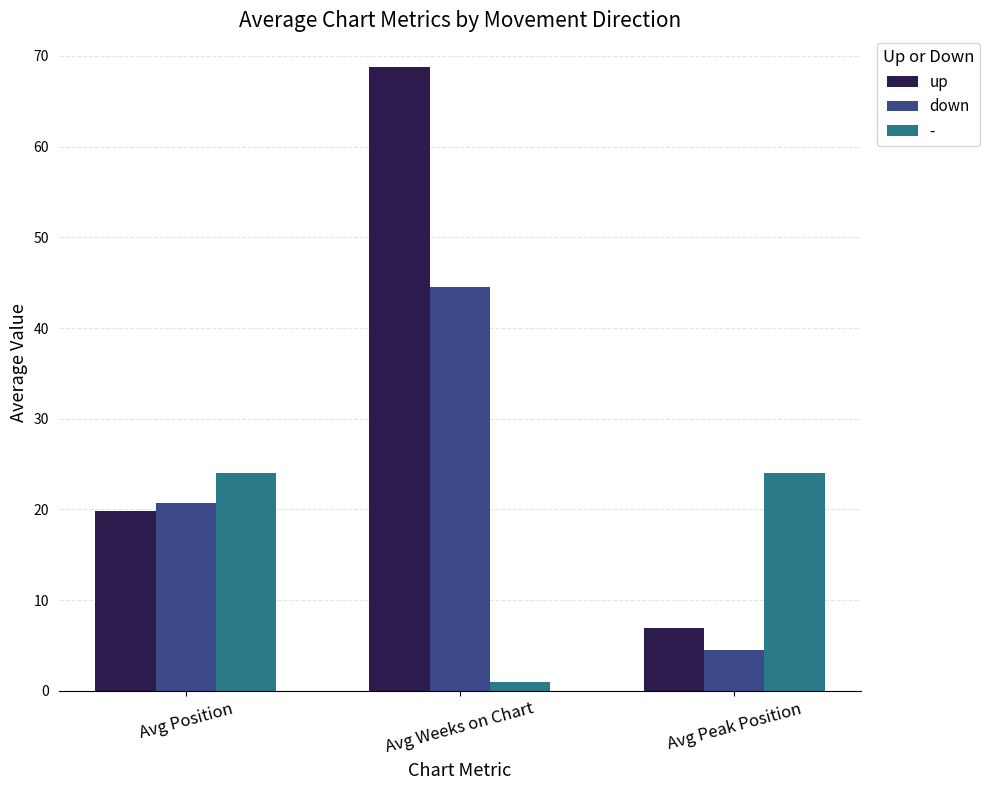

At which category is the sum across all series the highest?

Avg Weeks on Chart